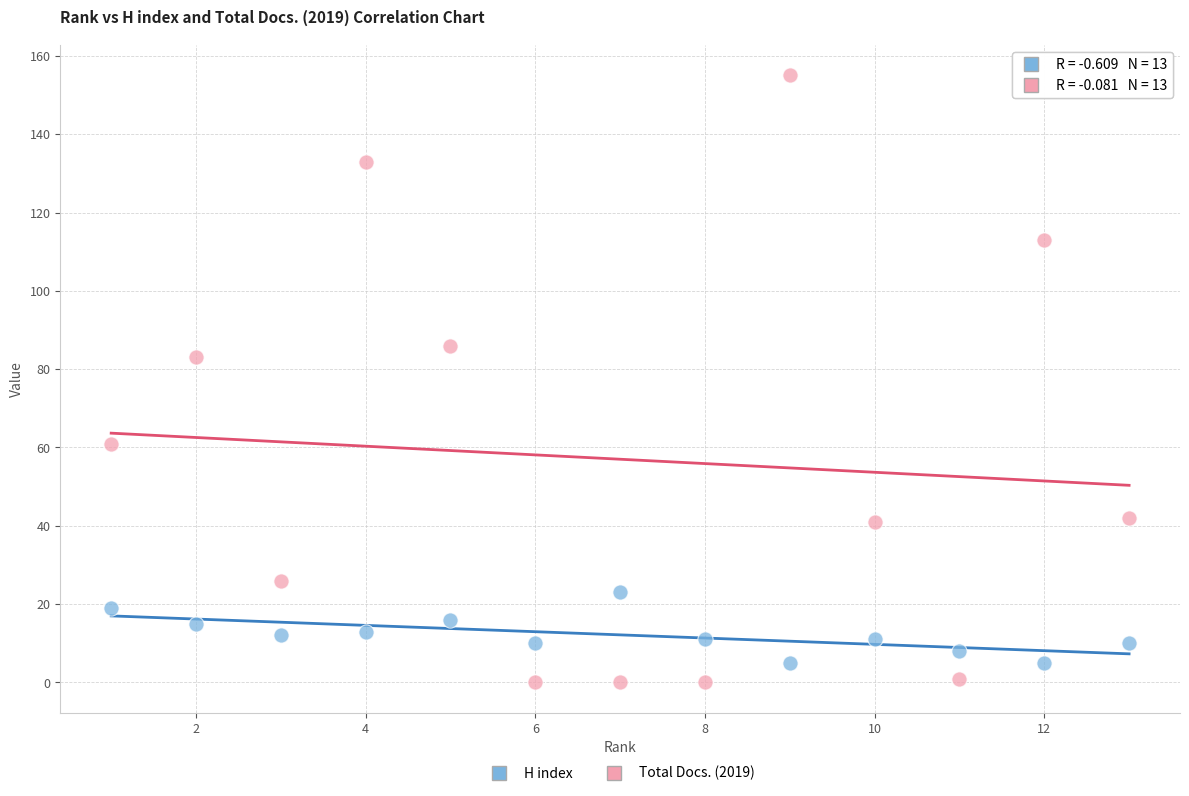

Across all data points, what is the range of Y values (max minus min)?

155